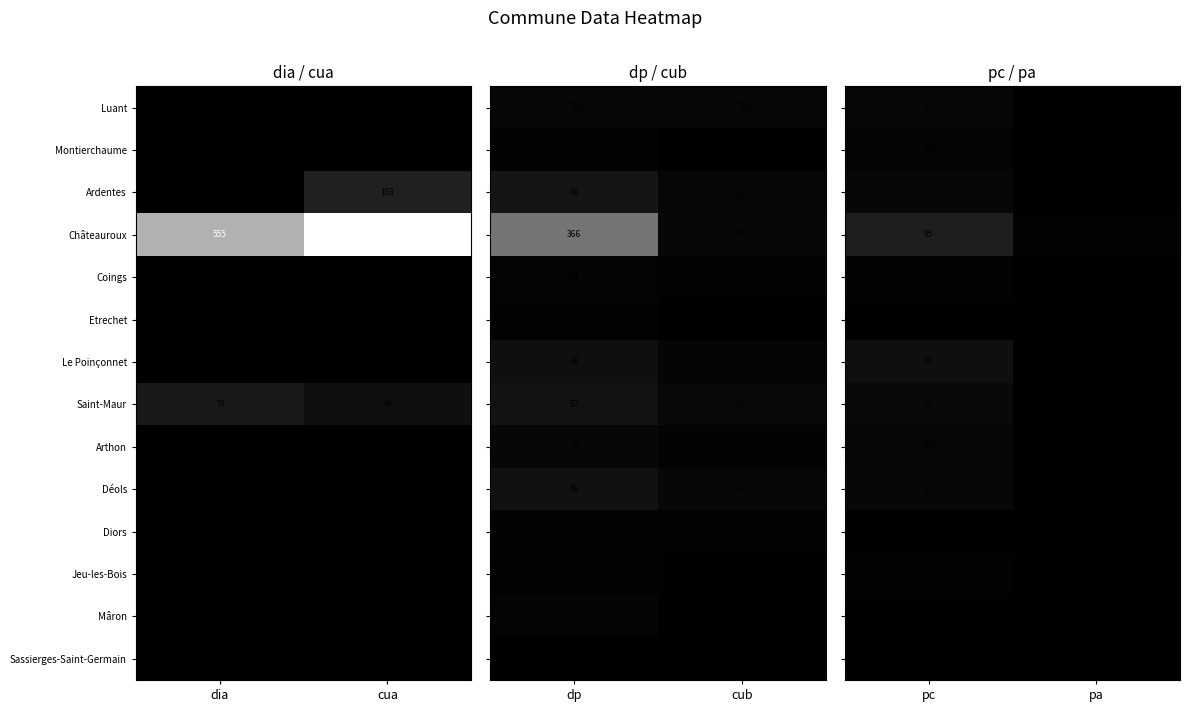

Is it true that Châteauroux equals 555 at dia?

True